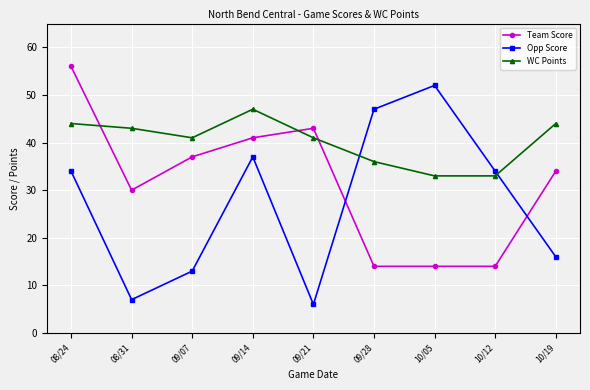

At 10/12, list the series in order from largest to smallest.

Opp Score, WC Points, Team Score